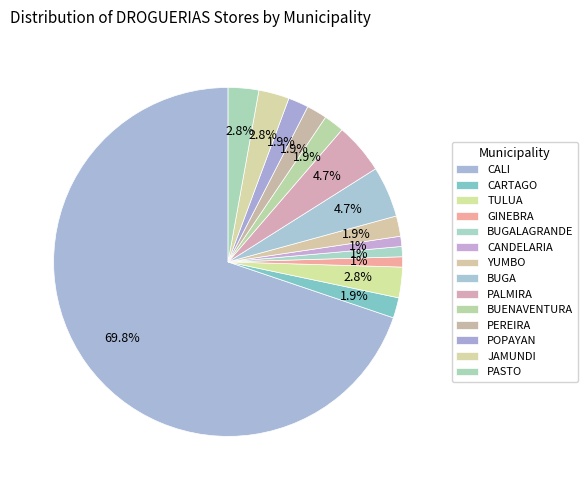

Rank the categories by value from lowest to highest.

GINEBRA, BUGALAGRANDE, CANDELARIA, CARTAGO, YUMBO, BUENAVENTURA, PEREIRA, POPAYAN, TULUA, JAMUNDI, PASTO, BUGA, PALMIRA, CALI